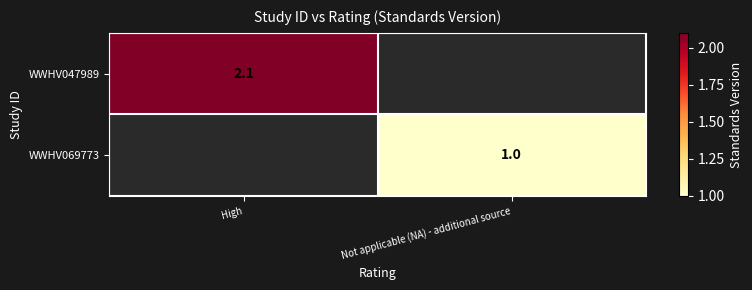

Is it true that WWHV047989 equals 1.0 at High?

False